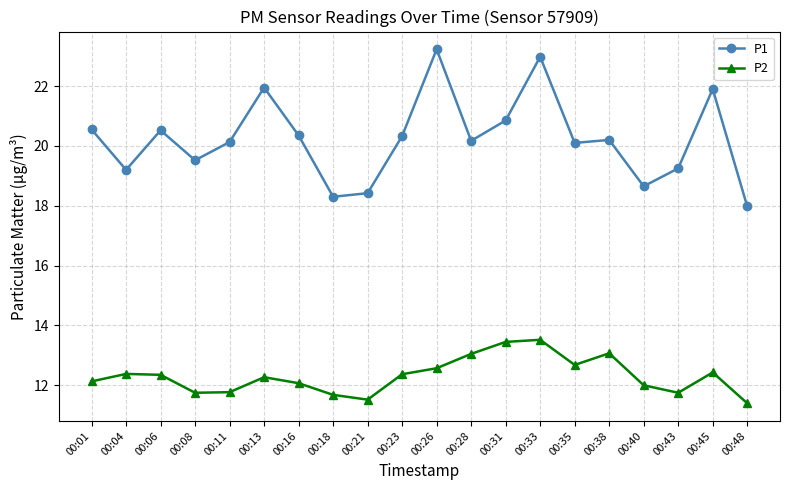

The value of P1 at 00:06 is 36.0. True or false?

False